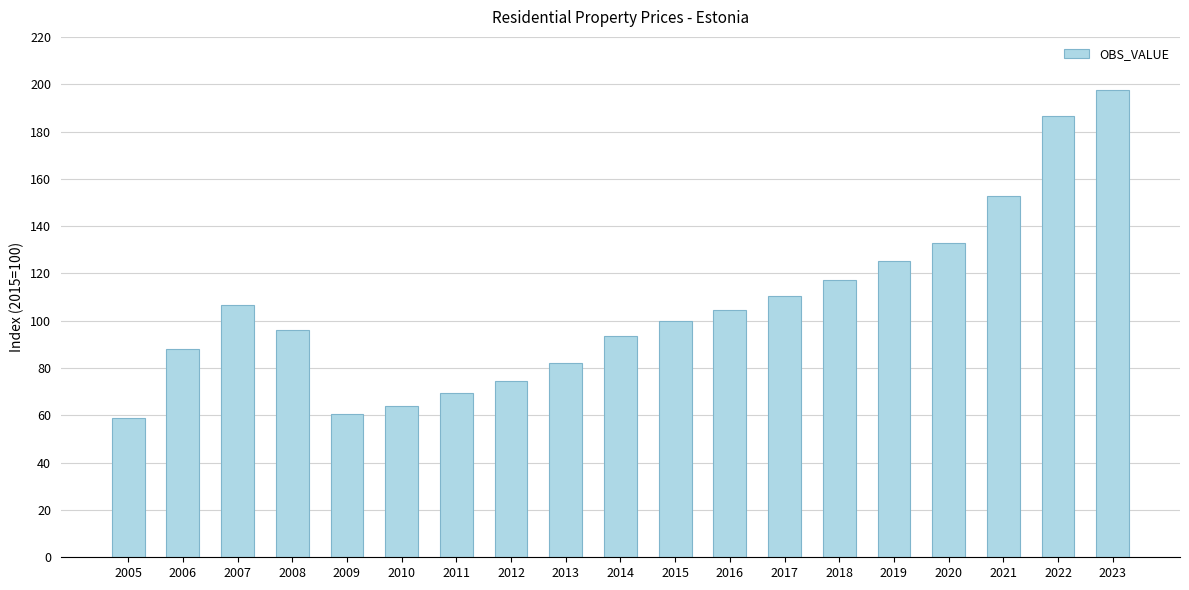

What is the value of the 4th bar from the left?

96.3